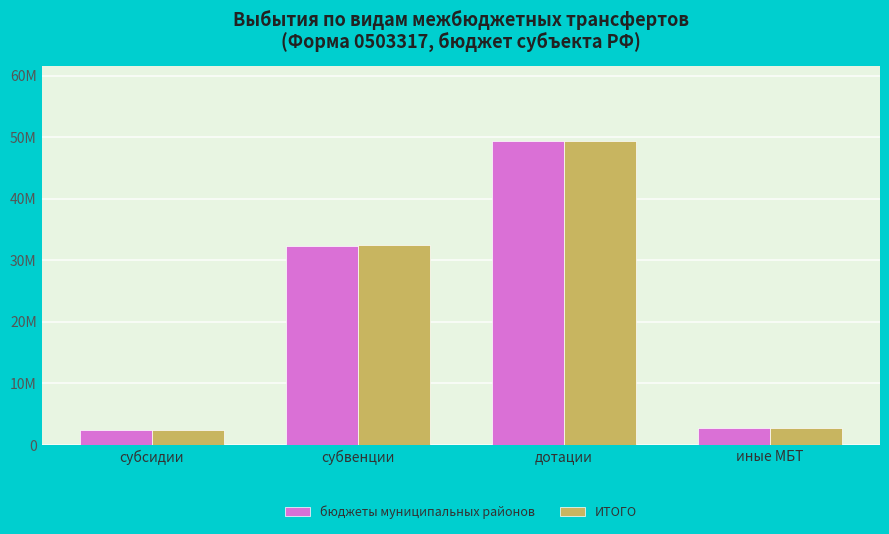

Are the bars grouped side by side (vs. stacked)?

Yes